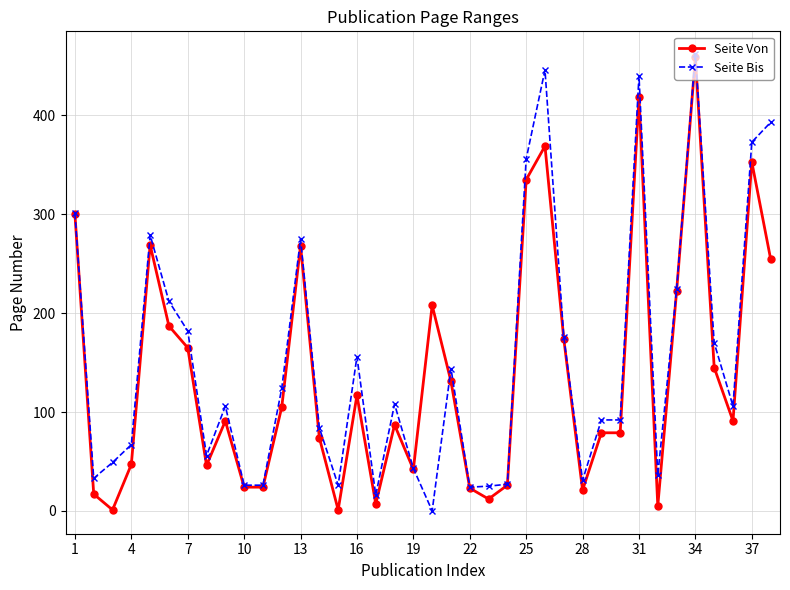

True or false: Seite Von has more than 1 points higher than both neighbors.

True